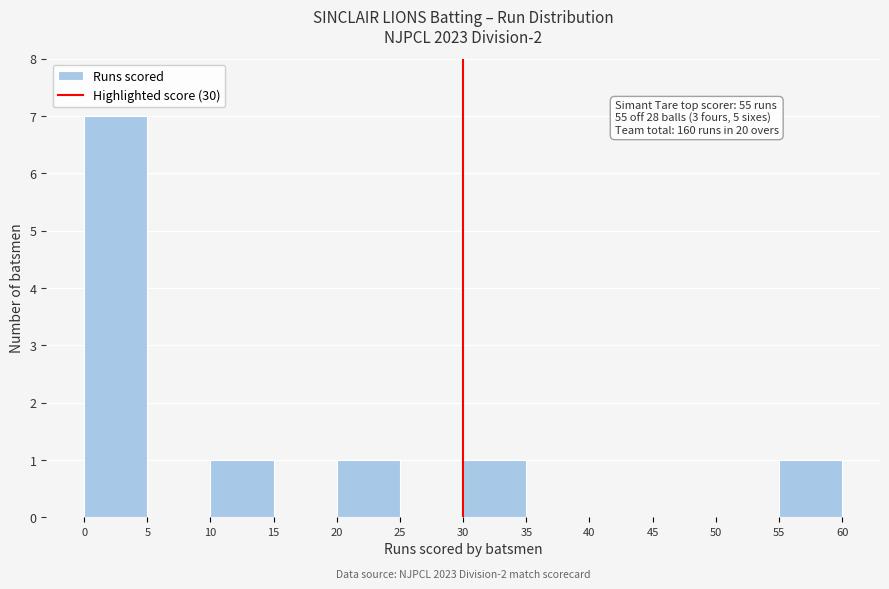

Which range on the x-axis has the tallest bar?

0 to 5